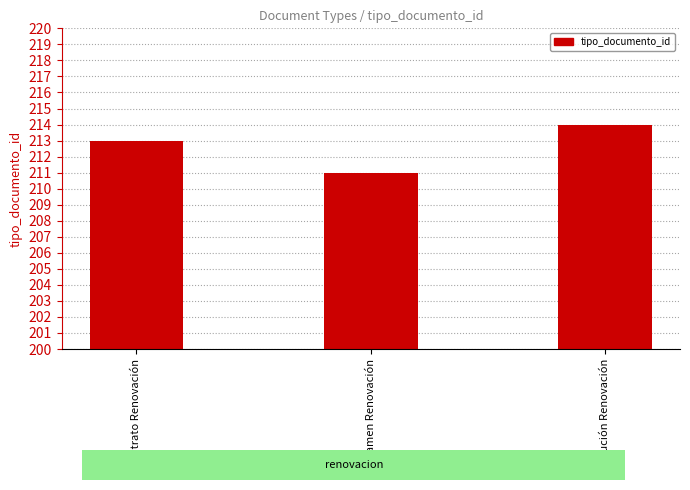

What is the ratio of the value at Dictamen Renovación to the value at Resolución Renovación?

1.0